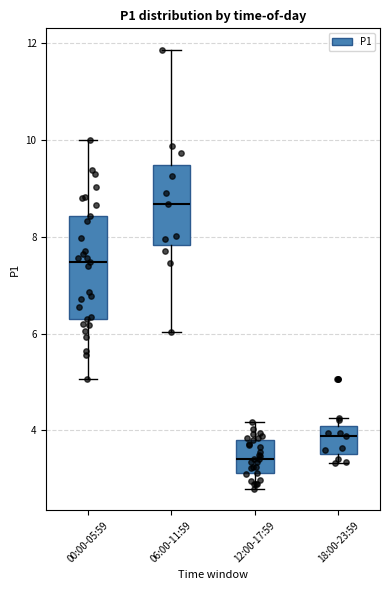

Reading left to right, transcribe this box plot: for each box, give where its median line is, the range the box spans, and where its two whiskers end, as read against the y-axis. The values are not printed on the chart, so give them approximately, as read against the axis.

00:00-05:59: median 7.4, box 6.4 to 8.4, whiskers 5.0 to 10.0
06:00-11:59: median 8.6, box 7.8 to 9.4, whiskers 6.0 to 11.8
12:00-17:59: median 3.4, box 3.2 to 3.8, whiskers 2.8 to 4.2
18:00-23:59: median 3.8, box 3.6 to 4.0, whiskers 3.4 to 4.2